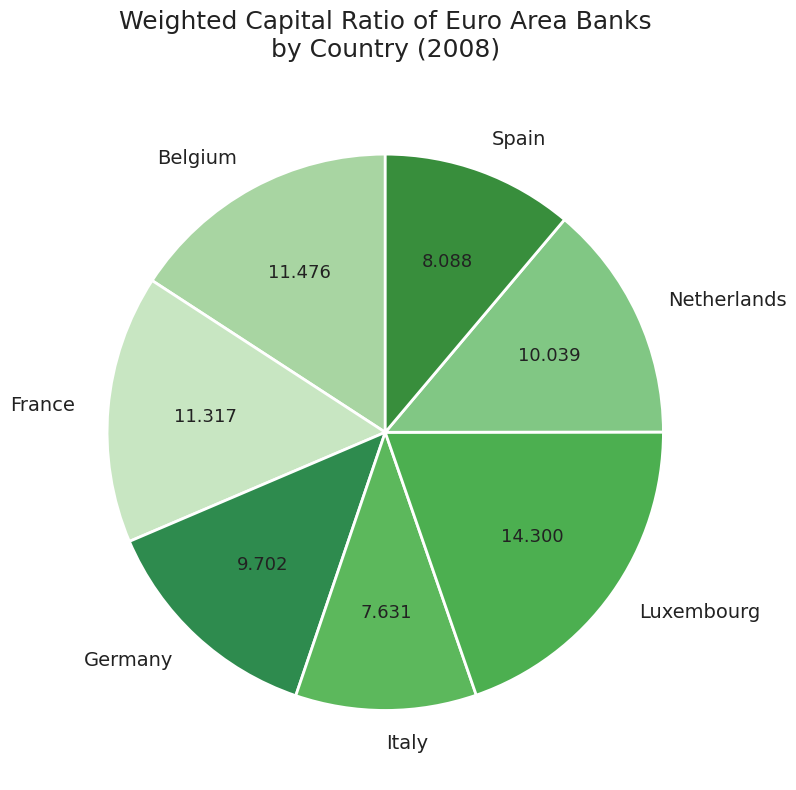

Do Germany and Italy together represent more than half of the pie?

No